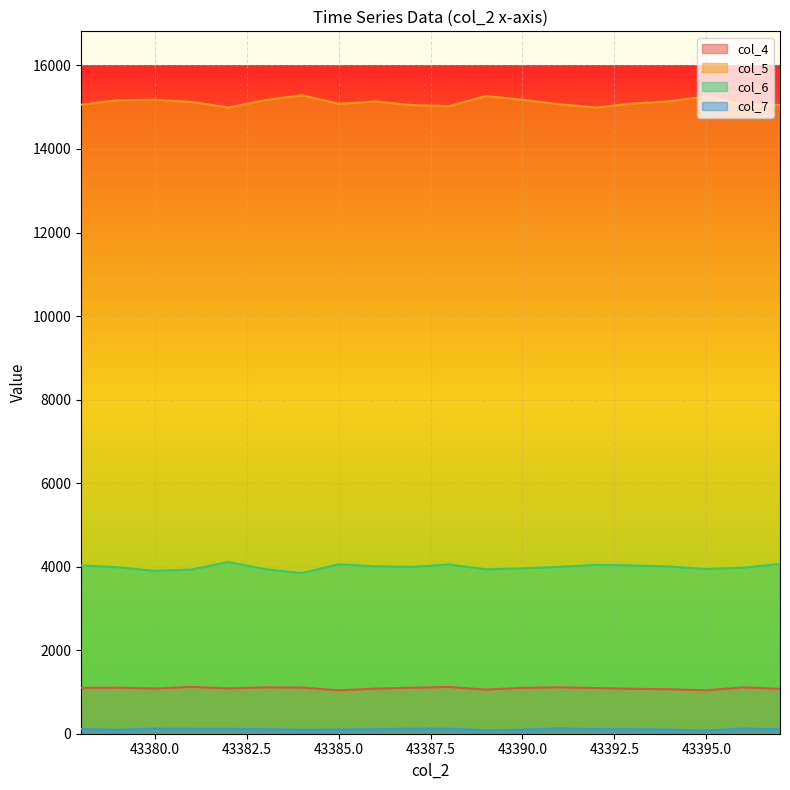

The col_6 series shows 3959 at 43390.0. True or false?

True